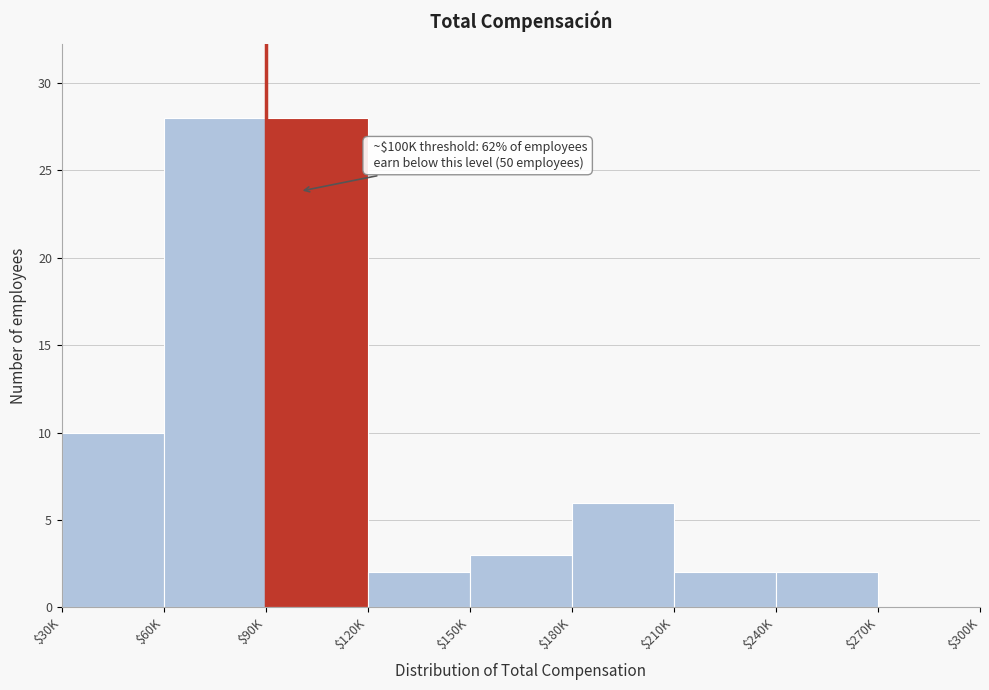

What is the sum of all values?

81